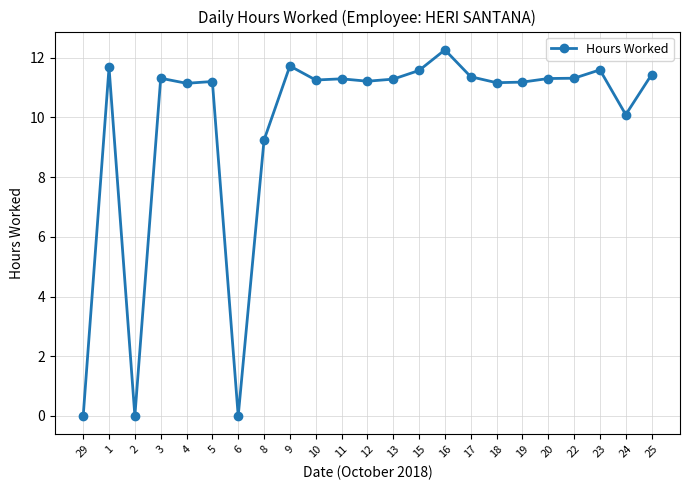

Which label corresponds to the largest value in the chart?

16